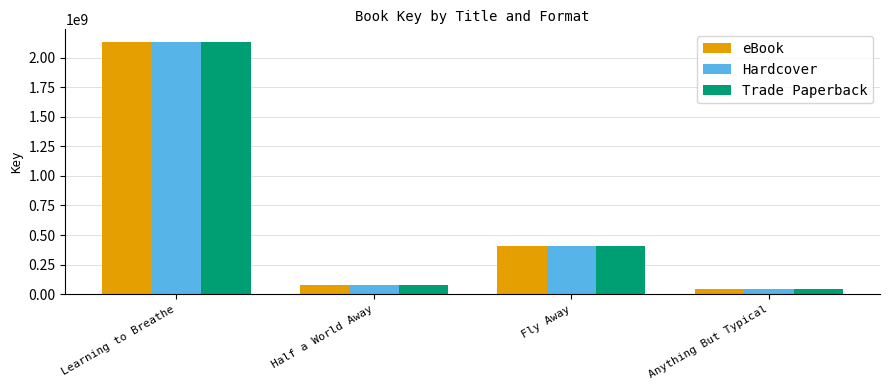

What are all the series names shown in the legend?

eBook, Hardcover, Trade Paperback